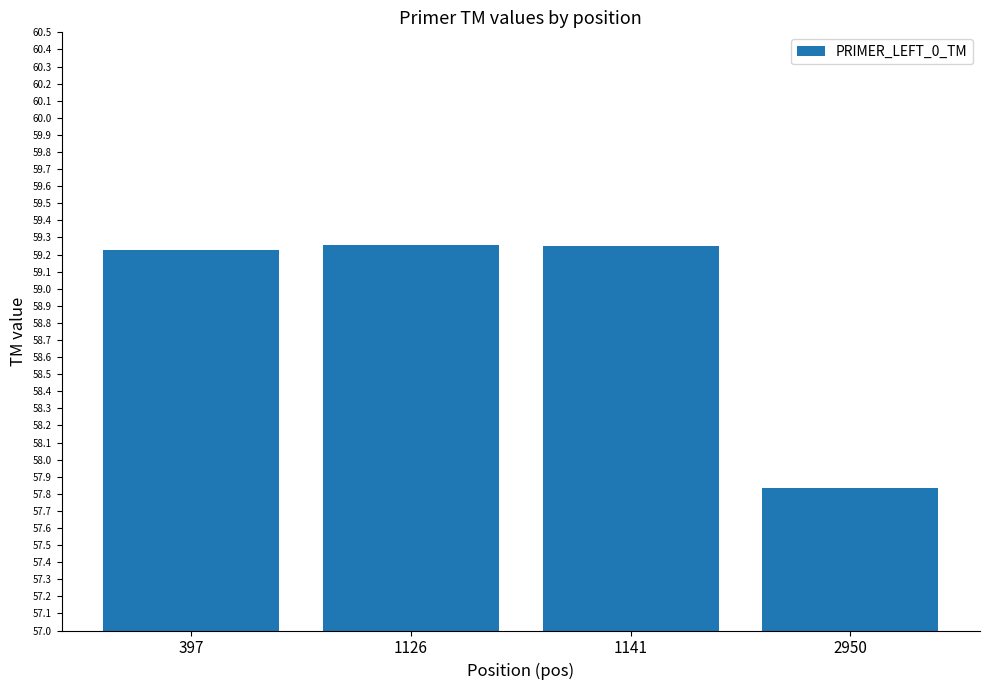

Which category has the lowest value across all series?

2950